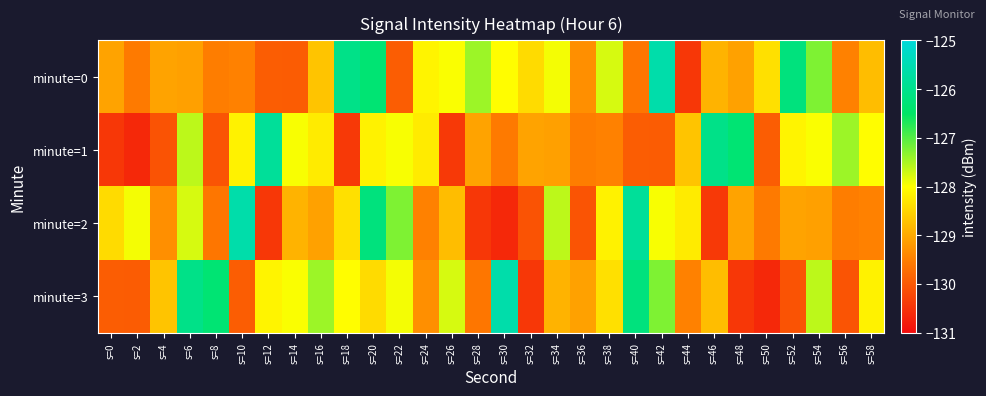

Reading left to right, what are all the values shown in this chart?

minute=0: s=0=-129.1	s=2=-129.6	s=4=-129.1	s=6=-129.1	s=8=-129.5	s=10=-129.5	s=12=-129.9	s=14=-130.0	s=16=-128.7	s=18=-126.0	s=20=-126.3	s=22=-129.9	s=24=-128.1	s=26=-128.0	s=28=-127.4	s=30=-128.0	s=32=-128.4	s=34=-127.9	s=36=-129.3	s=38=-127.8	s=40=-129.6	s=42=-125.6	s=44=-130.4	s=46=-128.9	s=48=-129.1	s=50=-128.4	s=52=-126.2	s=54=-127.2	s=56=-129.5	s=58=-128.8
minute=1: s=0=-130.4	s=2=-130.6	s=4=-130.1	s=6=-127.6	s=8=-130.1	s=10=-128.1	s=12=-125.8	s=14=-128.0	s=16=-128.2	s=18=-130.4	s=20=-128.1	s=22=-128.0	s=24=-128.2	s=26=-130.4	s=28=-129.1	s=30=-129.6	s=32=-129.1	s=34=-129.1	s=36=-129.5	s=38=-129.5	s=40=-129.9	s=42=-130.0	s=44=-128.7	s=46=-126.0	s=48=-126.3	s=50=-129.9	s=52=-128.1	s=54=-128.0	s=56=-127.4	s=58=-128.0
minute=2: s=0=-128.4	s=2=-127.9	s=4=-129.3	s=6=-127.8	s=8=-129.6	s=10=-125.6	s=12=-130.4	s=14=-128.9	s=16=-129.1	s=18=-128.4	s=20=-126.2	s=22=-127.2	s=24=-129.5	s=26=-128.8	s=28=-130.4	s=30=-130.6	s=32=-130.1	s=34=-127.6	s=36=-130.1	s=38=-128.1	s=40=-125.8	s=42=-128.0	s=44=-128.2	s=46=-130.4	s=48=-129.1	s=50=-129.6	s=52=-129.1	s=54=-129.1	s=56=-129.5	s=58=-129.5
minute=3: s=0=-129.9	s=2=-130.0	s=4=-128.7	s=6=-126.0	s=8=-126.3	s=10=-129.9	s=12=-128.1	s=14=-128.0	s=16=-127.4	s=18=-128.0	s=20=-128.4	s=22=-127.9	s=24=-129.3	s=26=-127.8	s=28=-129.6	s=30=-125.6	s=32=-130.4	s=34=-128.9	s=36=-129.1	s=38=-128.4	s=40=-126.2	s=42=-127.2	s=44=-129.5	s=46=-128.8	s=48=-130.4	s=50=-130.6	s=52=-130.1	s=54=-127.6	s=56=-130.1	s=58=-128.1